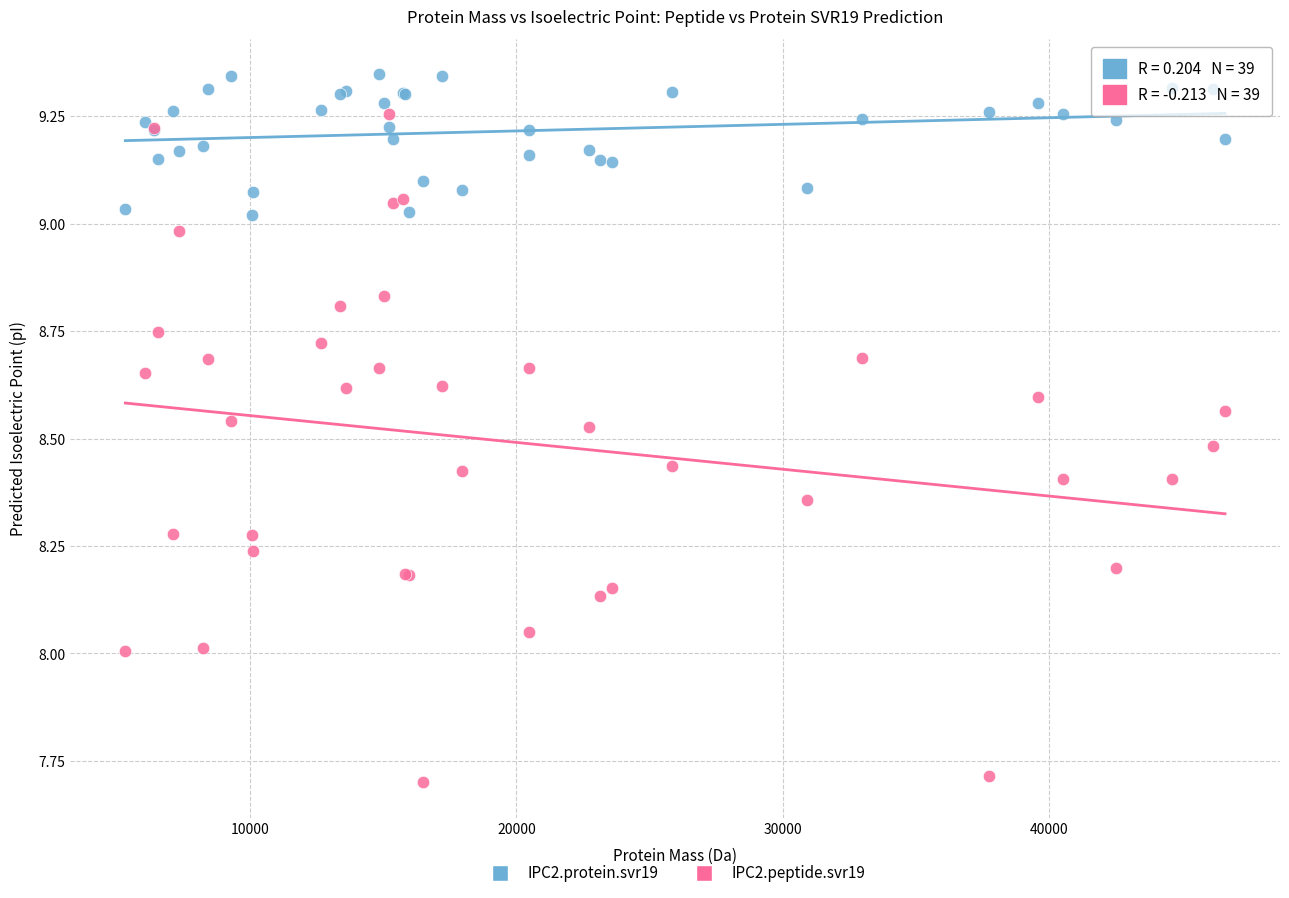

What are all the series names shown in the legend?

IPC2.protein.svr19, IPC2.peptide.svr19